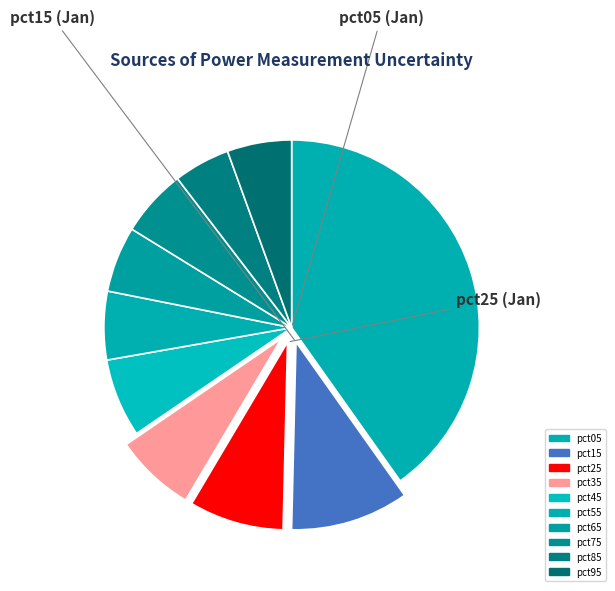

Count the number of slices in the pie.

10